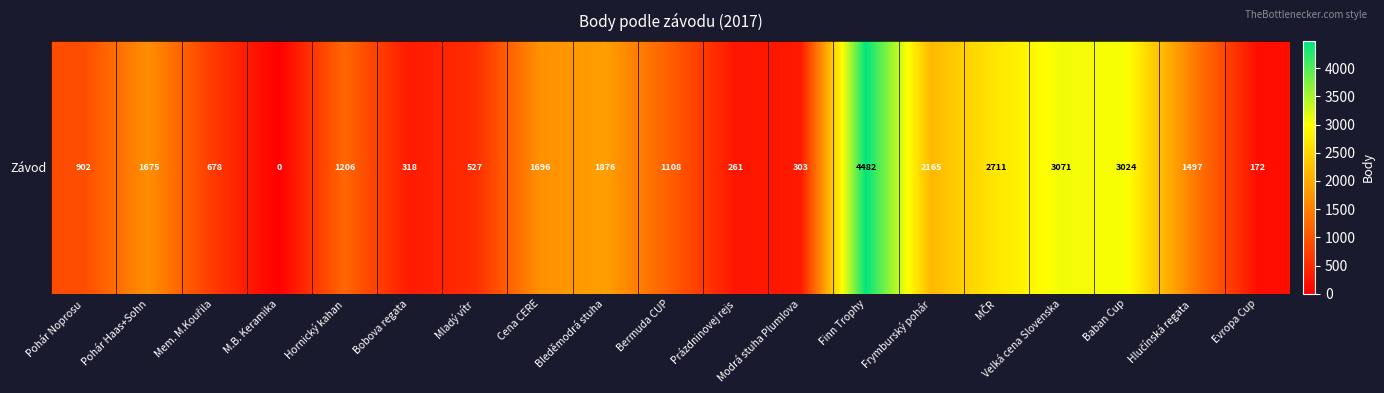

Count the number of values greater than 1206.

9